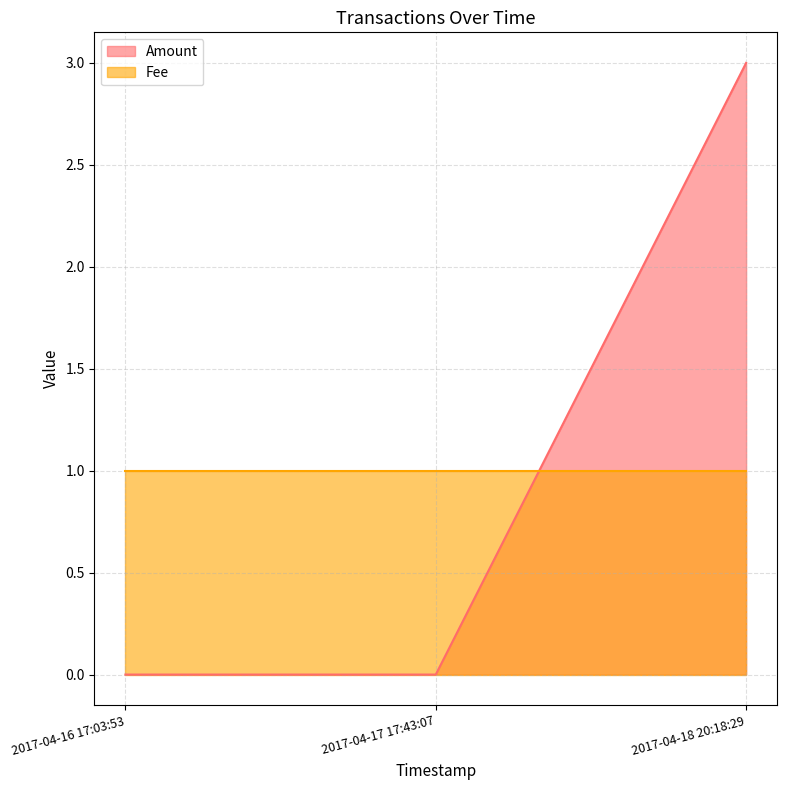

How many series are shown in this chart?

2